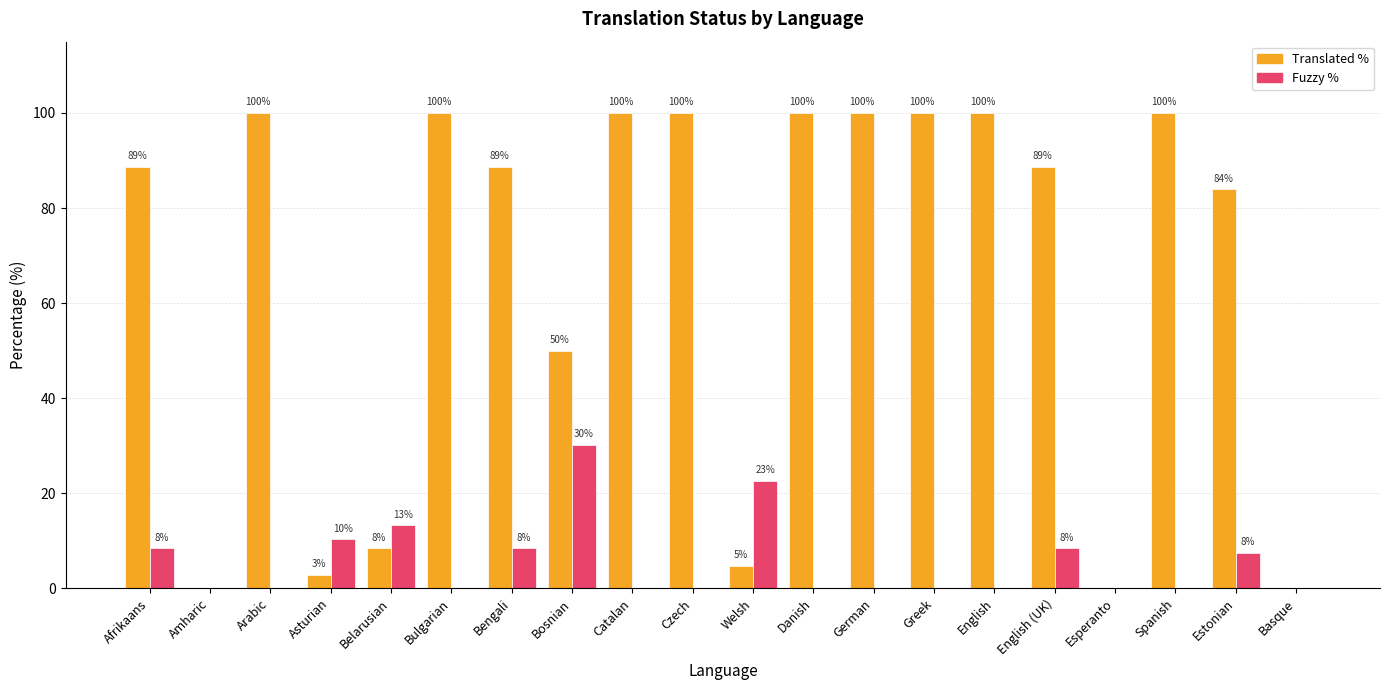

What is the greatest value displayed?

100.0